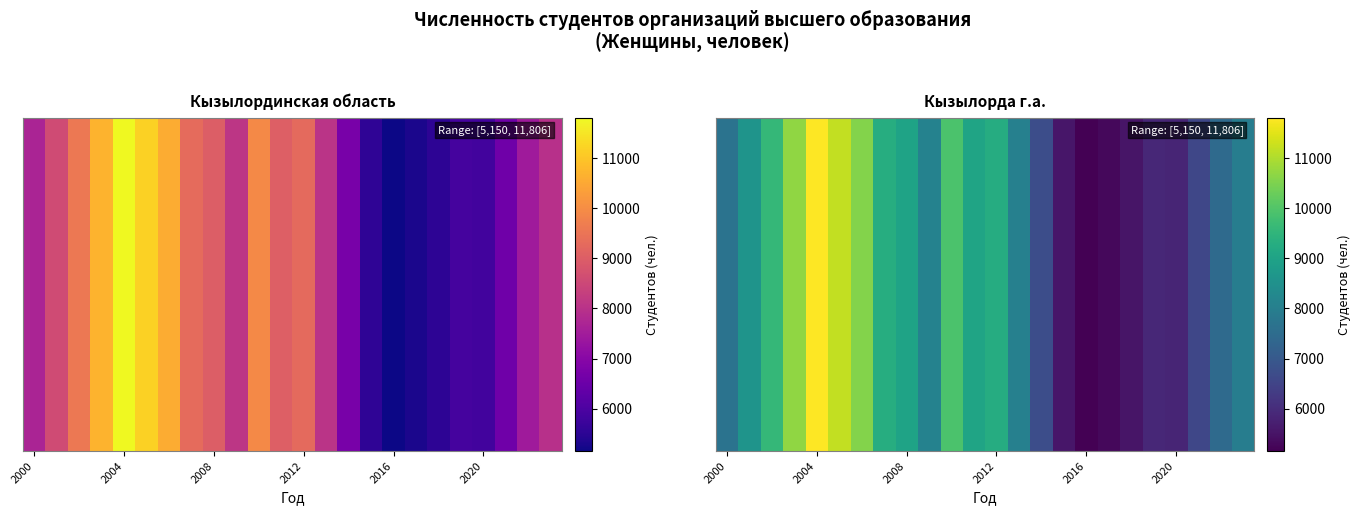

Is it true that Кызылординская область equals 8587 at 2001?

True